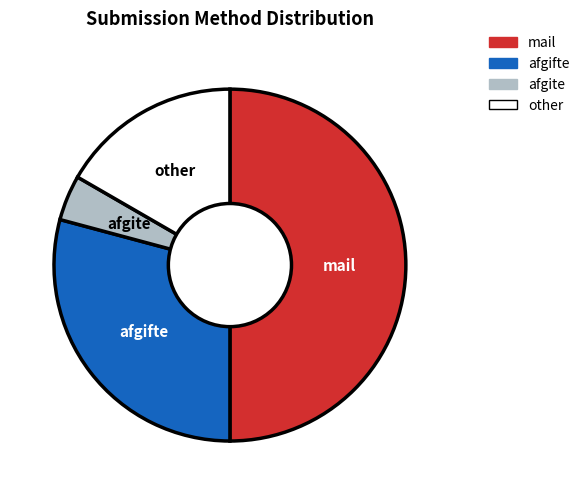

What is the largest slice in the pie chart?

mail